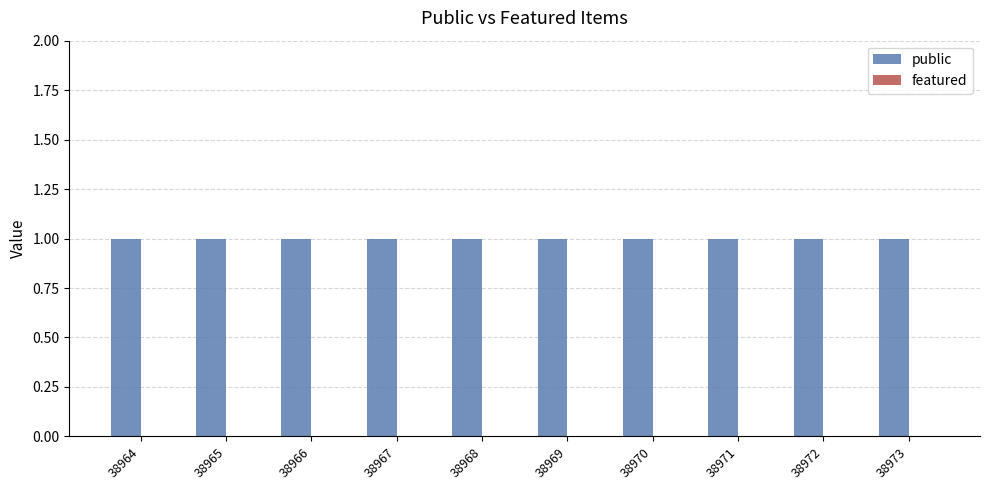

The value of public at 38968 is 1. True or false?

True